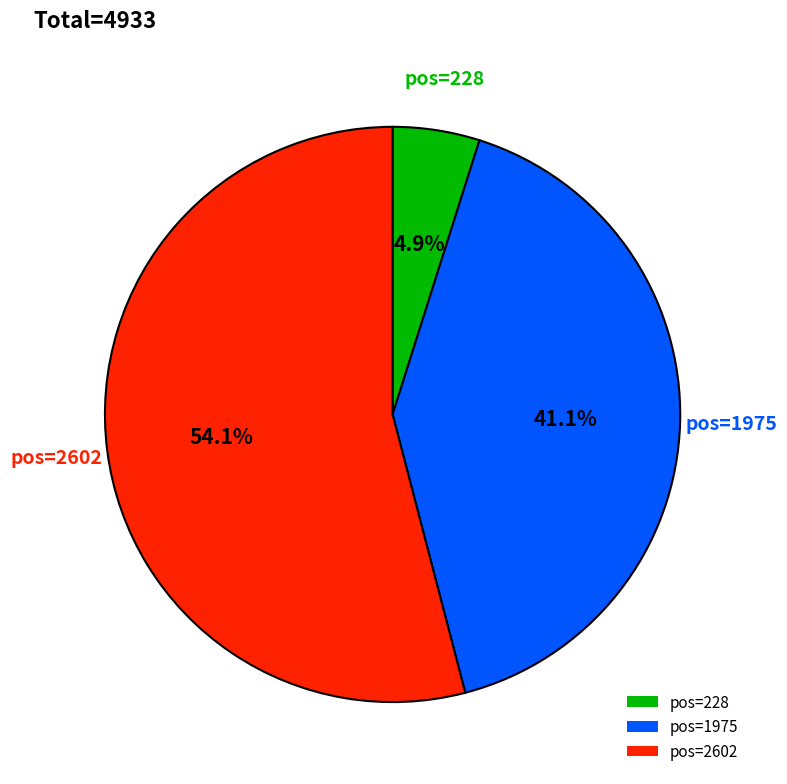

Does any single category account for the majority?

Yes